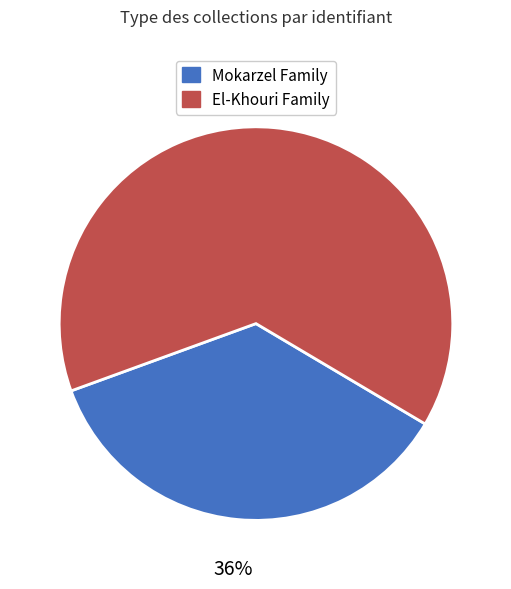

To the nearest percent, what is the average slice percentage?

50%